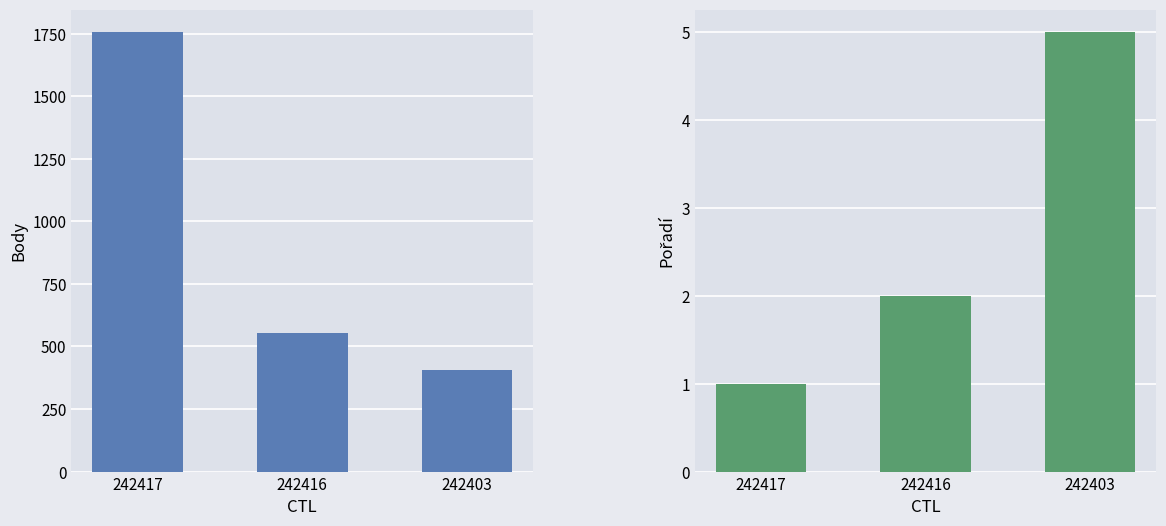

What is the minimum value shown in the chart?

1